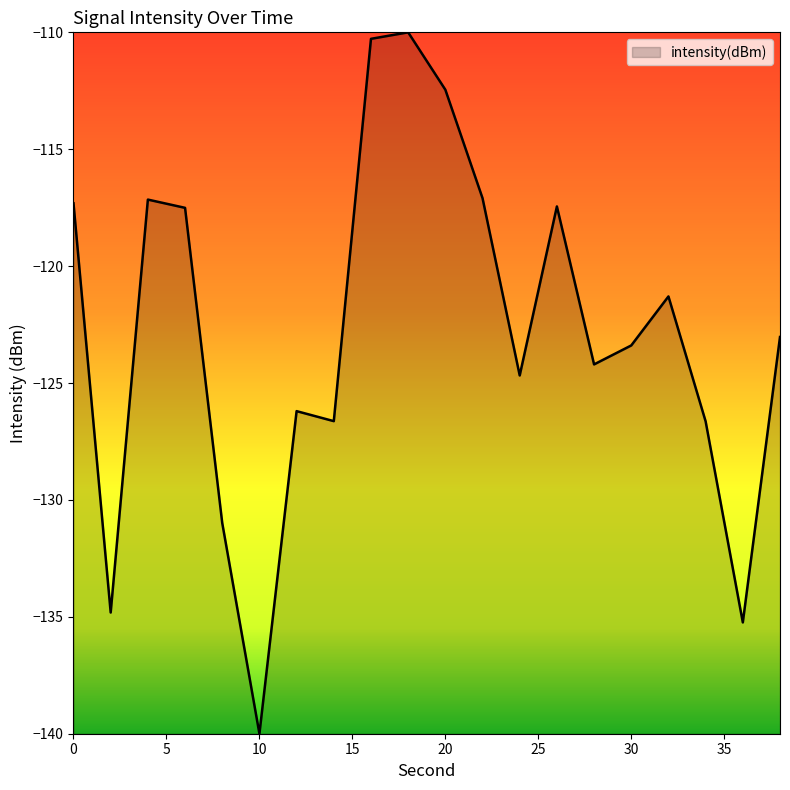

What is the minimum value shown in the chart?

-140.0